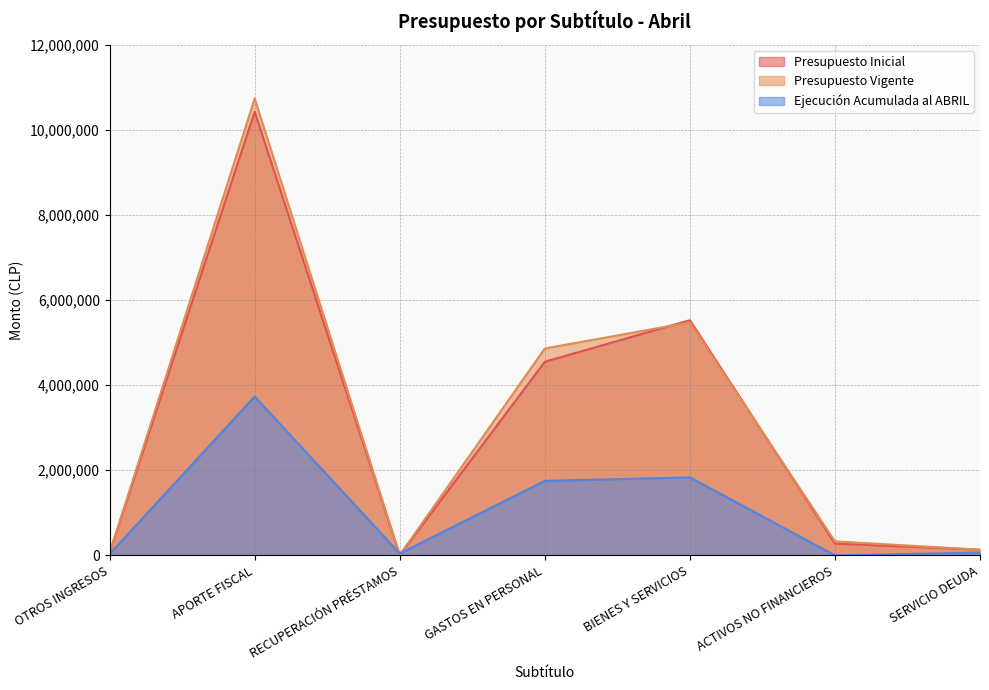

Is it true that Presupuesto Inicial equals 4549107 at GASTOS EN PERSONAL?

True